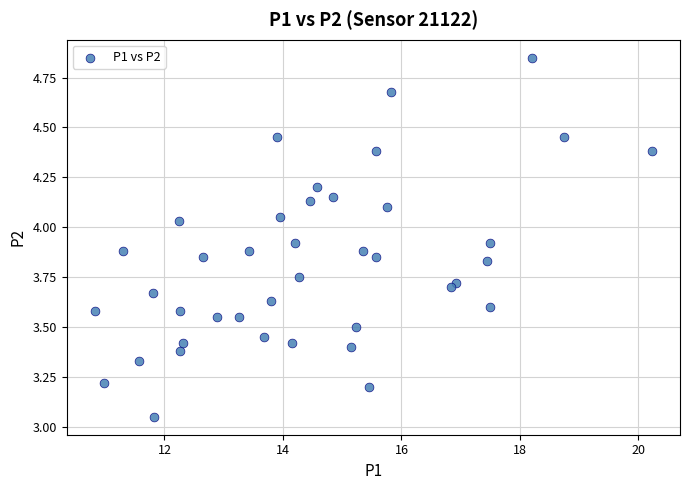

What is the range of X values (max minus min)?

9.4